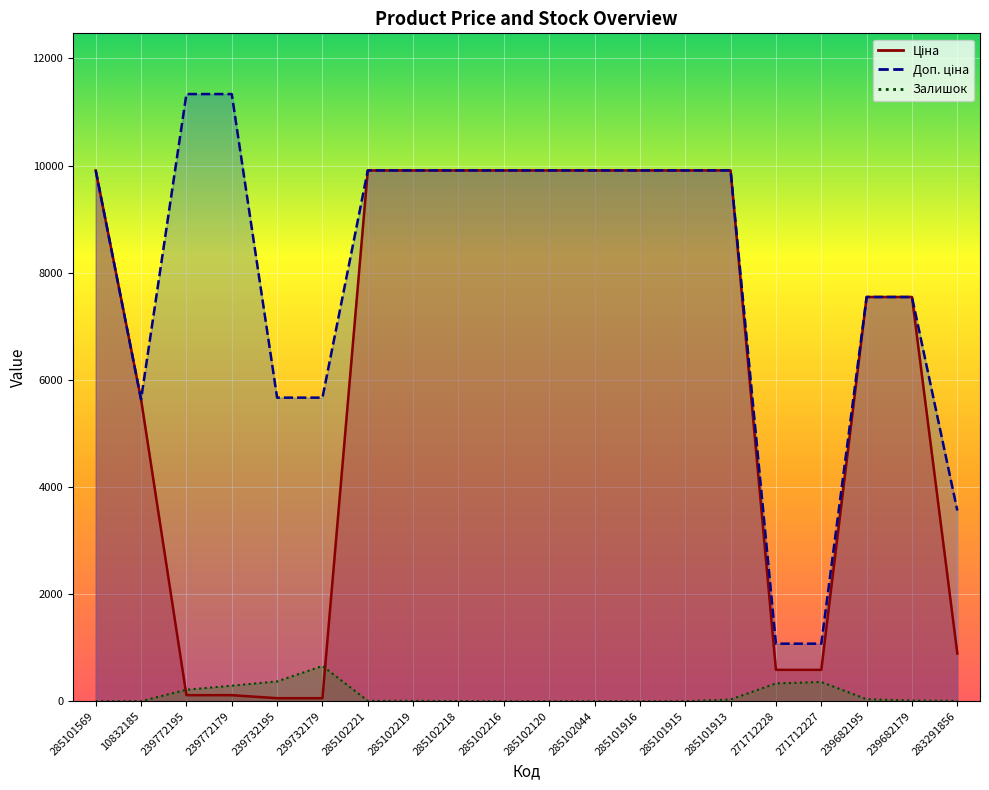

Is it true that Доп. ціна equals 7545.9 at 239682179?

True